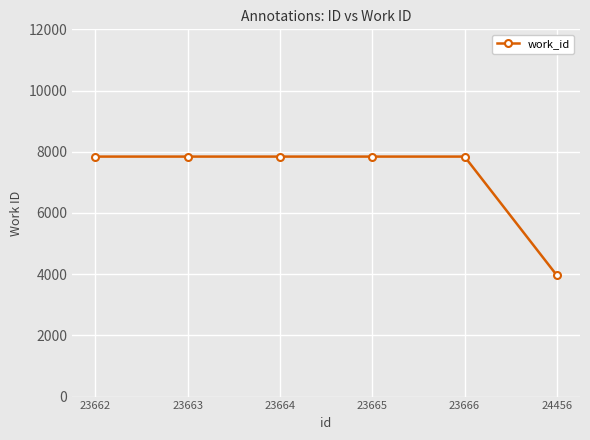

At which category does the chart reach its minimum across all series?

24456